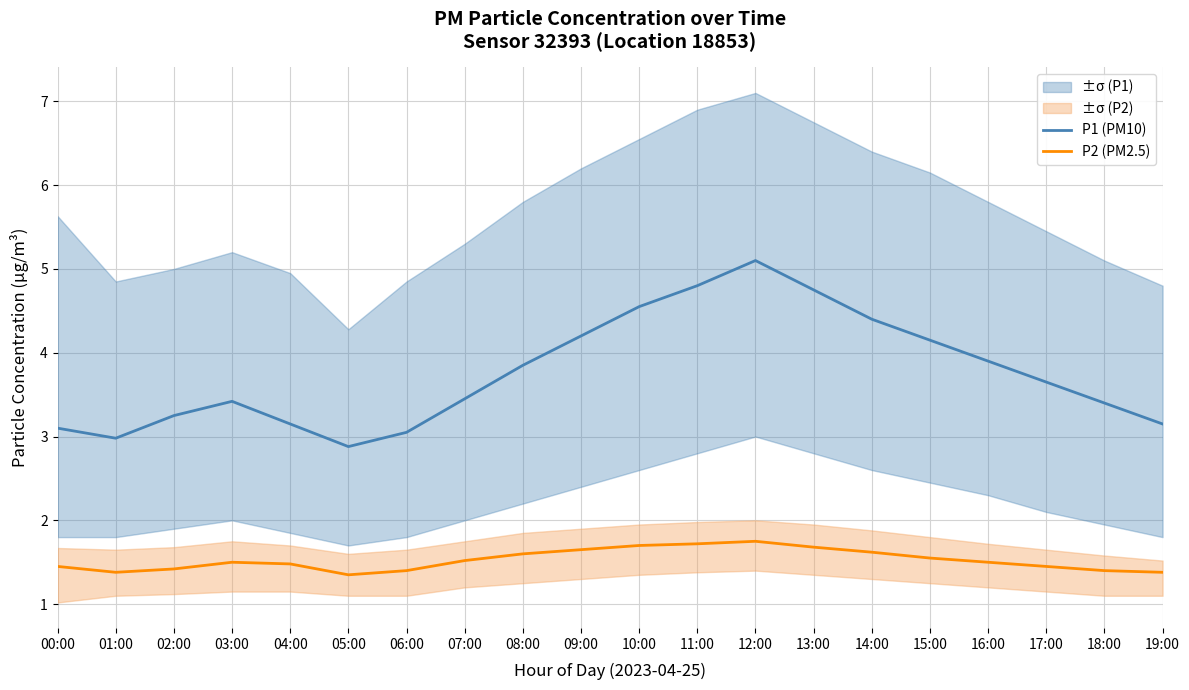

True or false: P1 (PM10) and P2 (PM2.5) cross at least once.

False